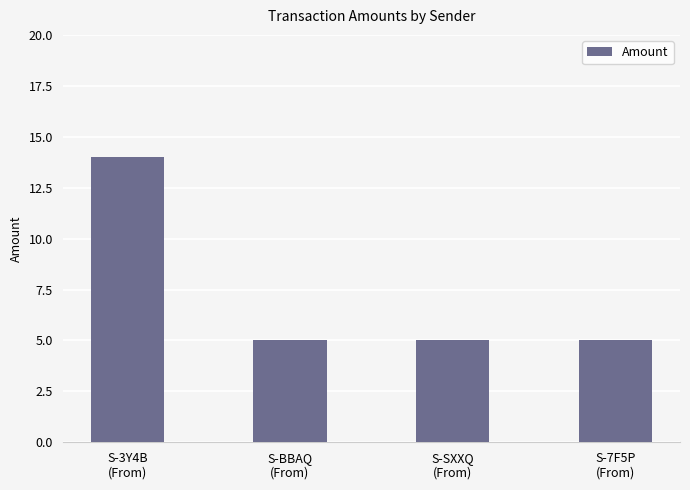

Are the bars horizontal?

No